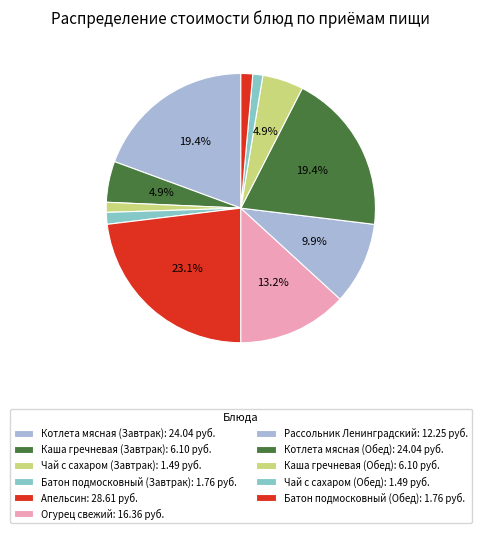

Rank the categories by value from lowest to highest.

Чай с сахаром (Завтрак), Чай с сахаром (Обед), Батон подмосковный (Завтрак), Батон подмосковный (Обед), Каша гречневая (Завтрак), Каша гречневая (Обед), Рассольник Ленинградский, Огурец свежий, Котлета мясная (Завтрак), Котлета мясная (Обед), Апельсин